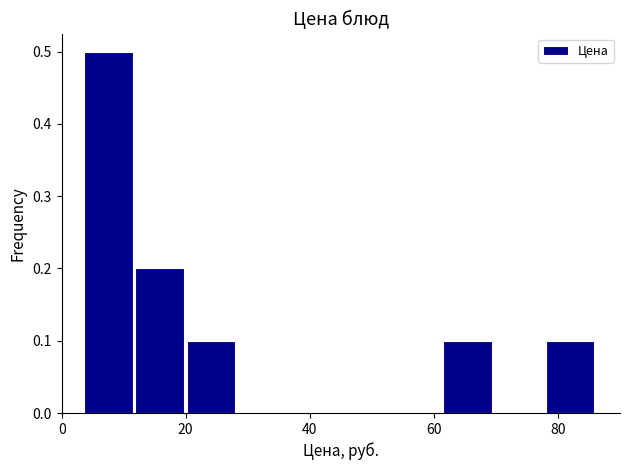

Which range on the x-axis has the tallest bar?

4 to 12